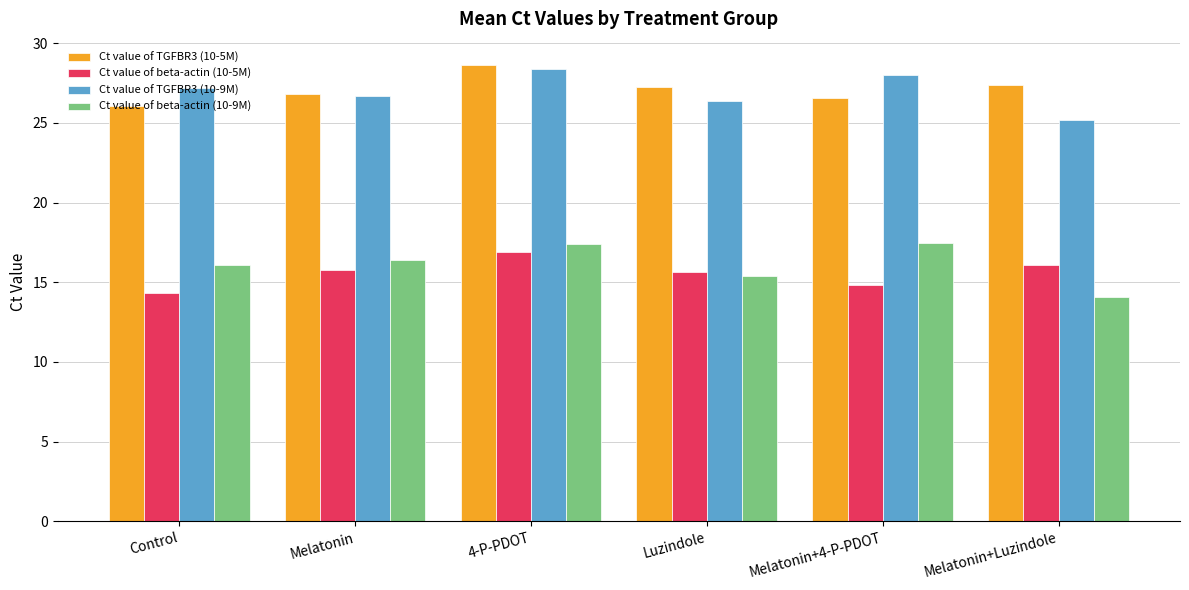

What is the difference between the second highest and second lowest values in the Ct value of TGFBR3 (10-9M) series?

1.6